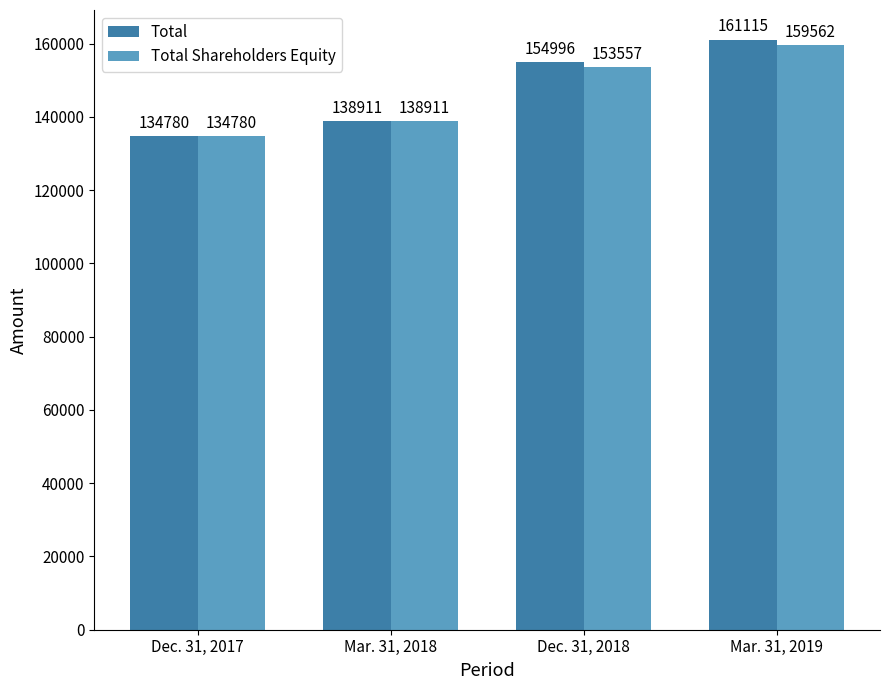

Count the Total Shareholders Equity values in the range 138911 to 159562.

3